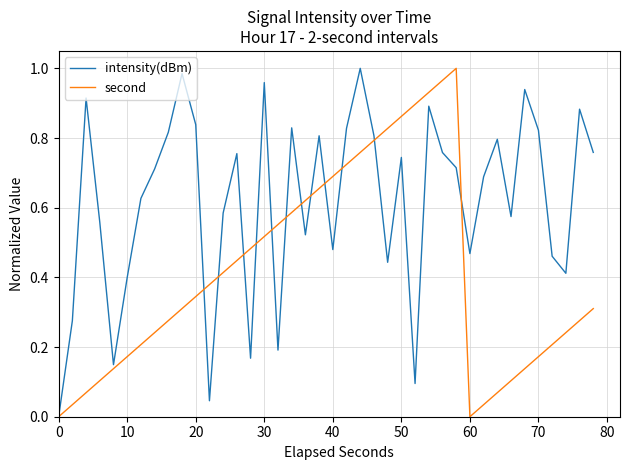

Rank the series by their average value, from highest to lowest.

intensity(dBm), second